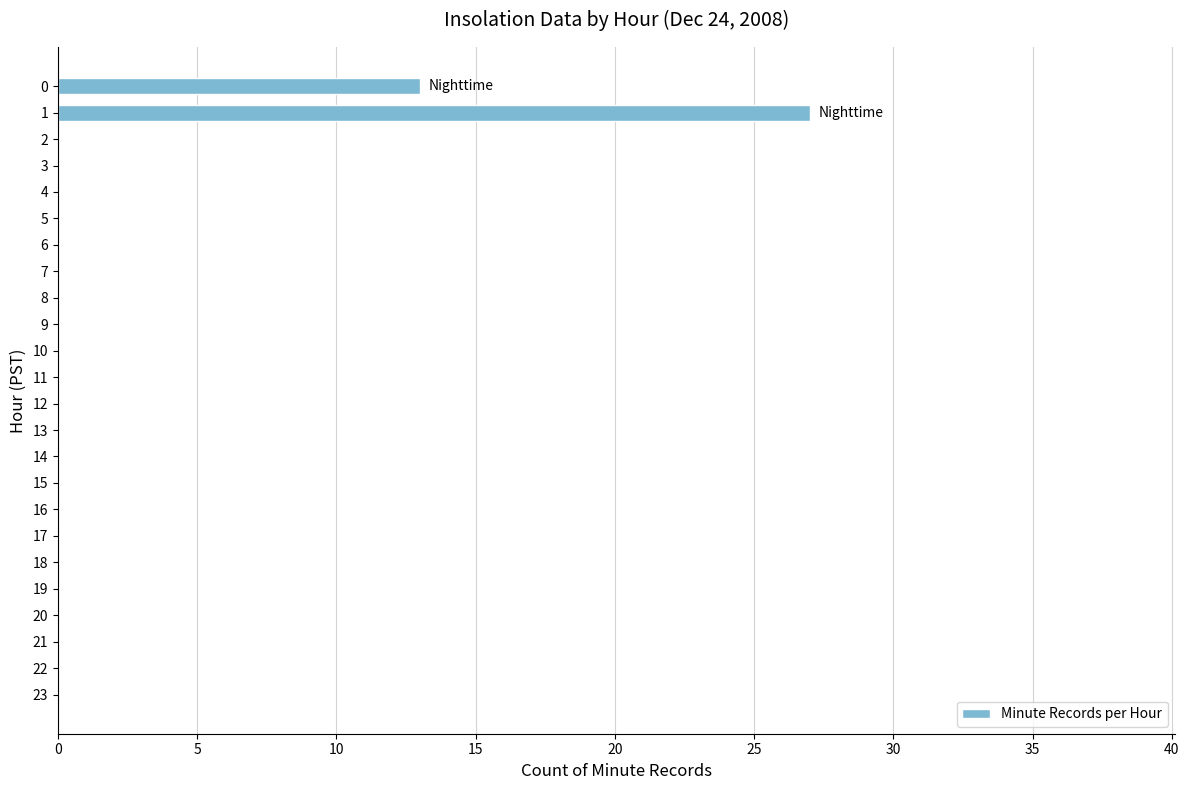

What is the maximum value shown in the chart?

27